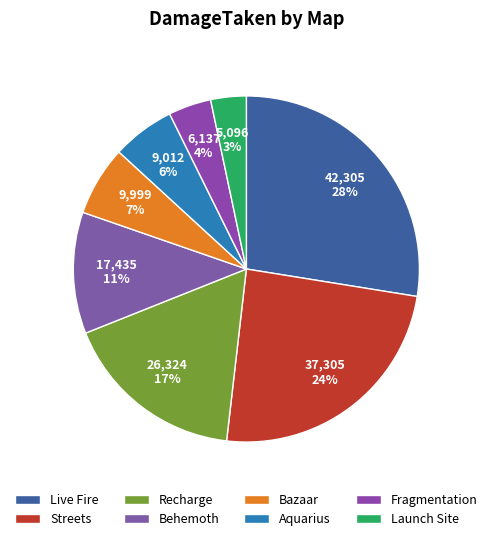

Do Live Fire and Recharge together represent more than half of the pie?

No